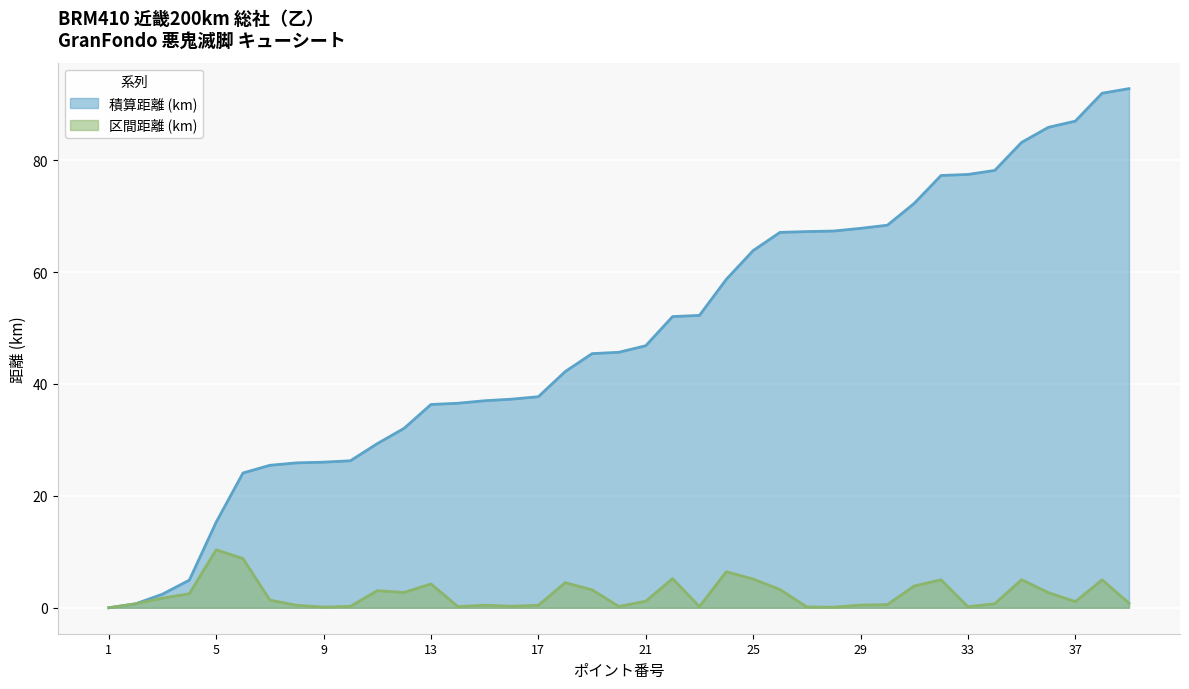

Reading right to left, what are all the values shown in this chart?

積算距離 (km): 39=92.8	38=92.0	37=87.0	36=85.9	35=83.2	34=78.2	33=77.4	32=77.3	31=72.3	30=68.4	29=67.8	28=67.3	27=67.2	26=67.1	25=63.8	24=58.7	23=52.2	22=52.0	21=46.8	20=45.7	19=45.4	18=42.2	17=37.7	16=37.3	15=37.0	14=36.5	13=36.3	12=32.1	11=29.3	10=26.3	9=26.0	8=25.9	7=25.5	6=24.1	5=15.3	4=4.9	3=2.4	2=0.7	1=0.0
区間距離 (km): 39=0.8	38=5.0	37=1.1	36=2.7	35=5.0	34=0.7	33=0.2	32=5.0	31=3.9	30=0.6	29=0.5	28=0.1	27=0.1	26=3.3	25=5.1	24=6.4	23=0.2	22=5.2	21=1.2	20=0.2	19=3.2	18=4.5	17=0.4	16=0.3	15=0.5	14=0.2	13=4.3	12=2.7	11=3.1	10=0.2	9=0.1	8=0.4	7=1.4	6=8.8	5=10.4	4=2.5	3=1.7	2=0.7	1=0.0